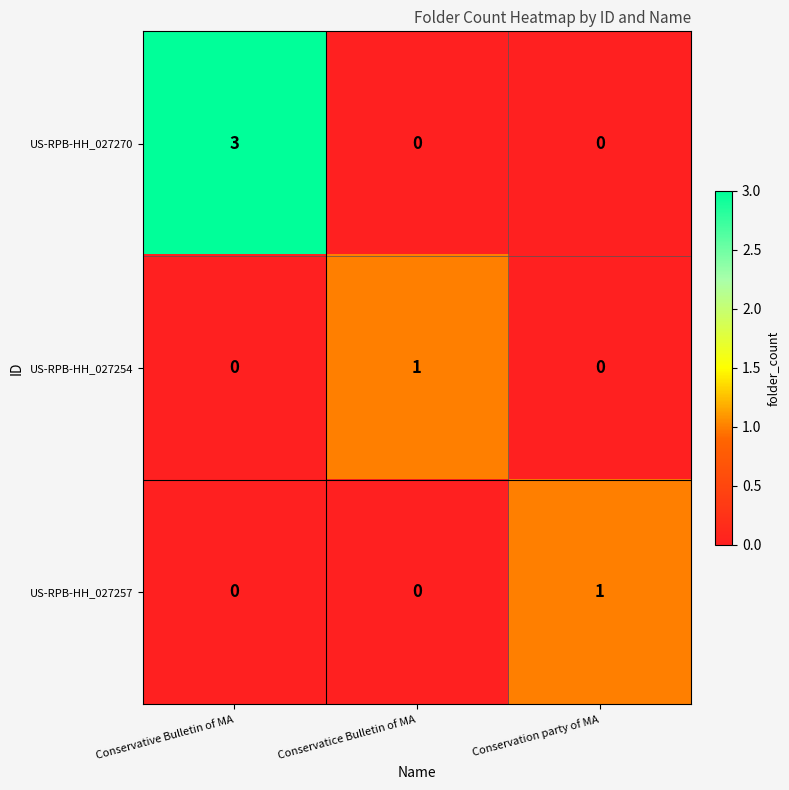

True or false: US-RPB-HH_027254 has a value of 1 at Conservatice Bulletin of MA.

True